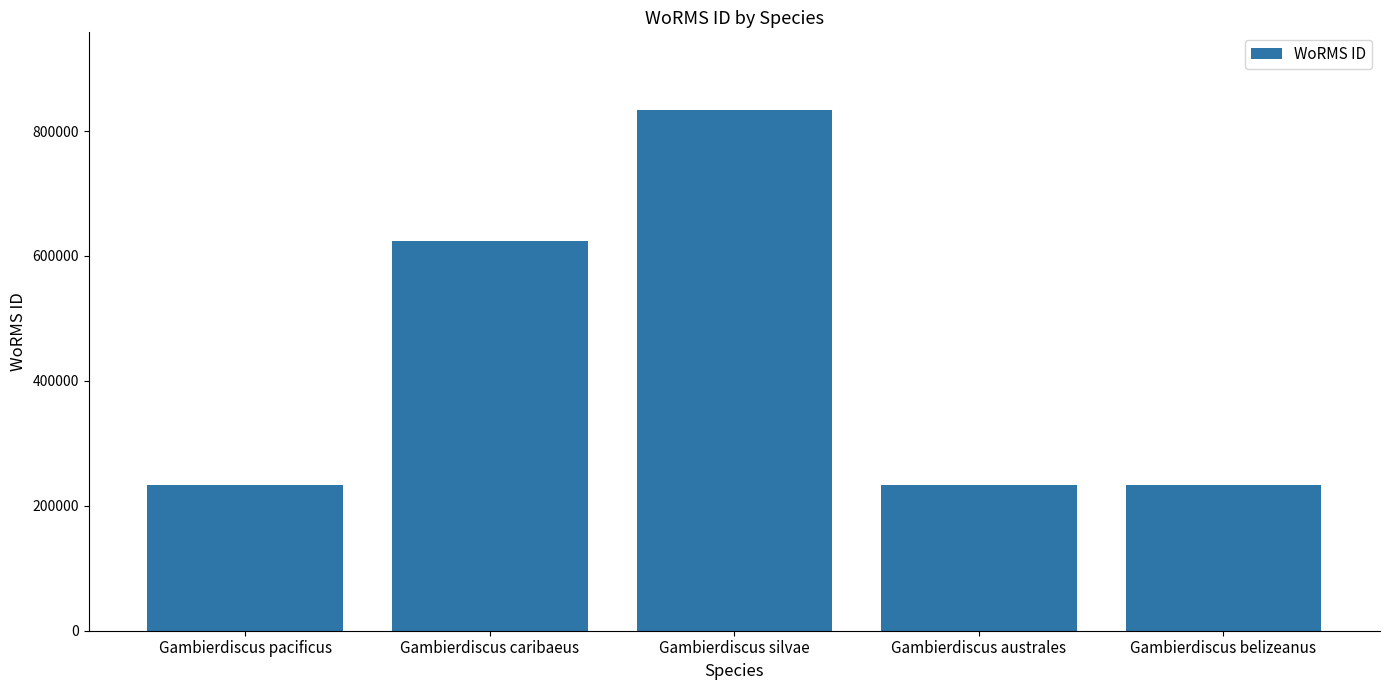

The chart shows a value of 233378 at Gambierdiscus belizeanus. True or false?

True